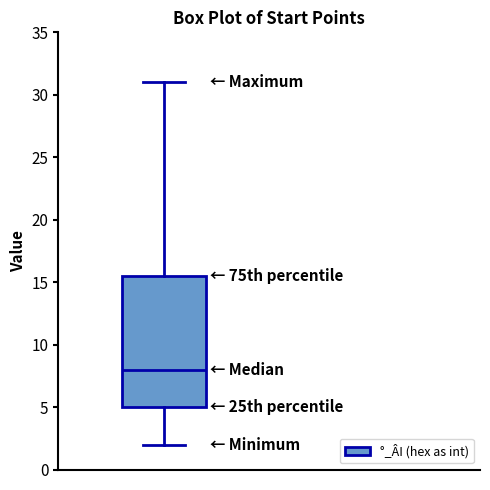

Transcribe this box plot: give where the median line is, the range the box spans, and where the two whiskers end, as read against the y-axis. The values are not printed on the chart, so give them approximately, as read against the axis.

median 8.0, box 5.0 to 15.5, whiskers 2.0 to 31.0